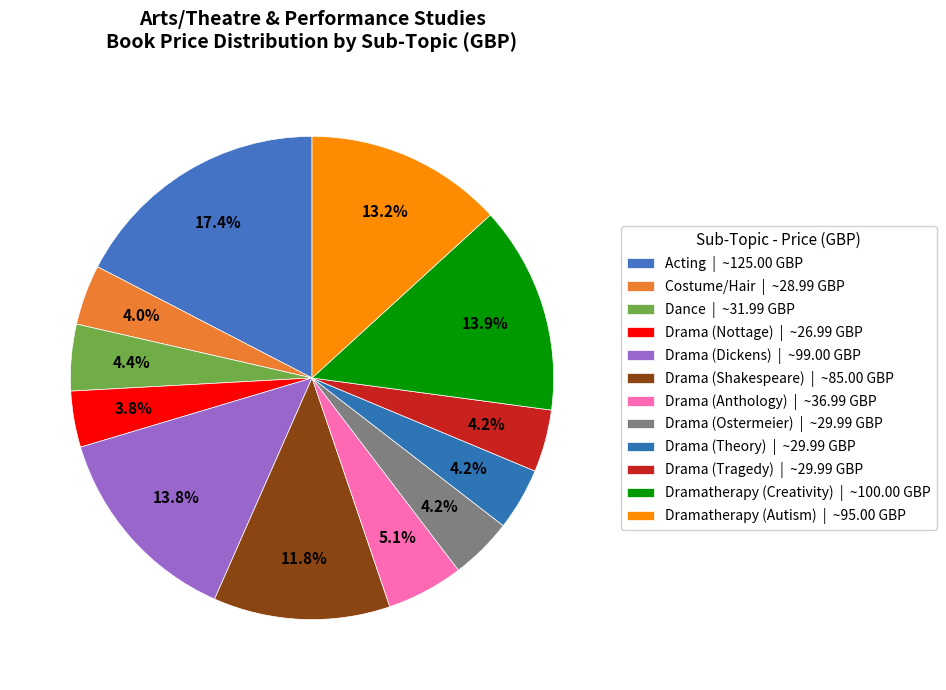

Rank the categories by value from lowest to highest.

Drama (Nottage), Costume/Hair, Drama (Ostermeier), Drama (Theory), Drama (Tragedy), Dance, Drama (Anthology), Drama (Shakespeare), Dramatherapy (Autism), Drama (Dickens), Dramatherapy (Creativity), Acting